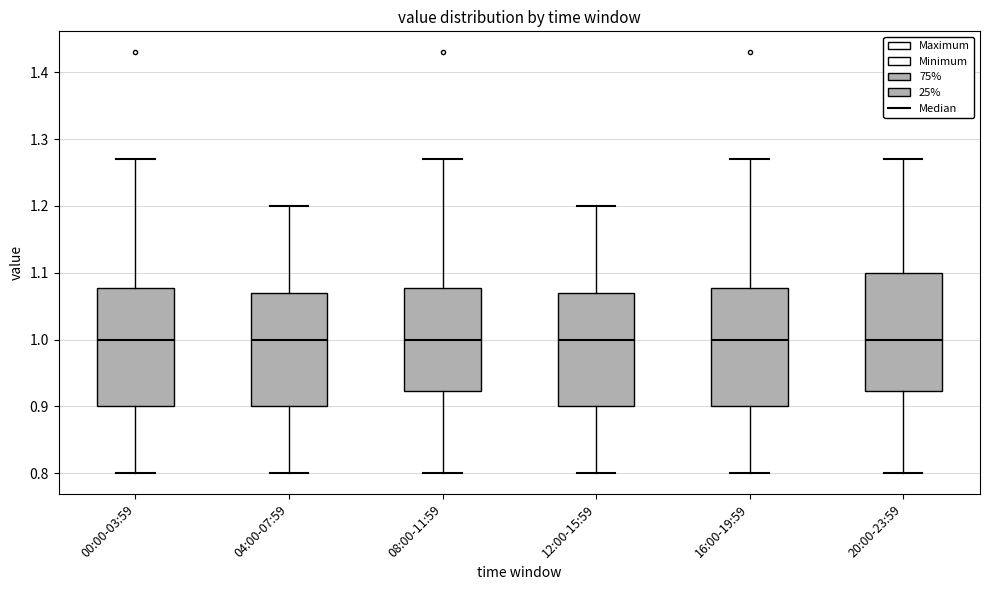

Reading left to right, read every box against the y-axis: the position of its median line, the range the box covers, and the ends of its whiskers. The values are not printed on the chart, so give them approximately, as read against the axis.

00:00-03:59: median 1.00, box 0.90 to 1.08, whiskers 0.80 to 1.27
04:00-07:59: median 1.00, box 0.90 to 1.07, whiskers 0.80 to 1.20
08:00-11:59: median 1.00, box 0.92 to 1.08, whiskers 0.80 to 1.27
12:00-15:59: median 1.00, box 0.90 to 1.07, whiskers 0.80 to 1.20
16:00-19:59: median 1.00, box 0.90 to 1.08, whiskers 0.80 to 1.27
20:00-23:59: median 1.00, box 0.92 to 1.10, whiskers 0.80 to 1.27